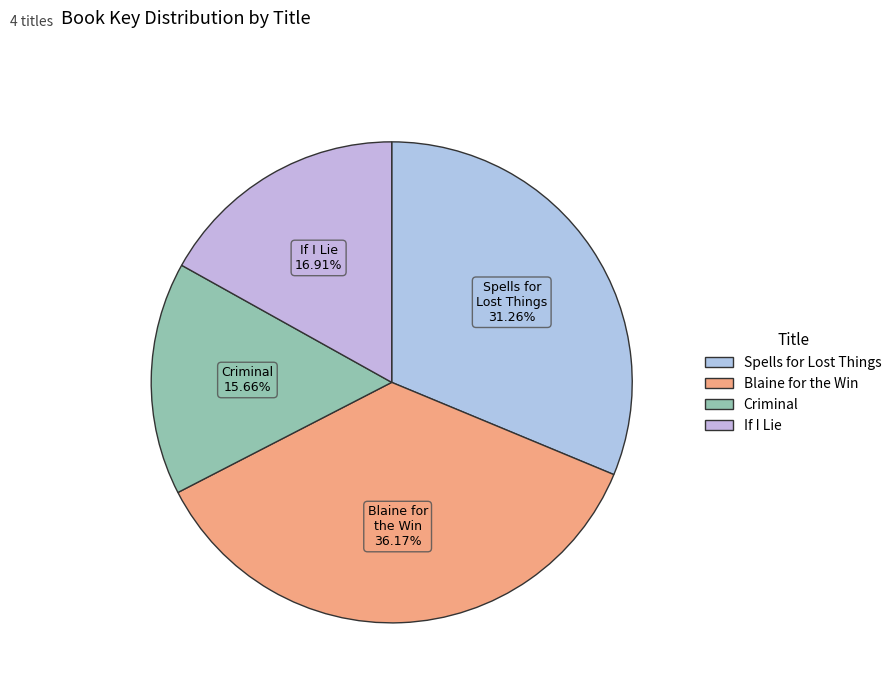

To the nearest percent, what portion does If I Lie represent?

17%